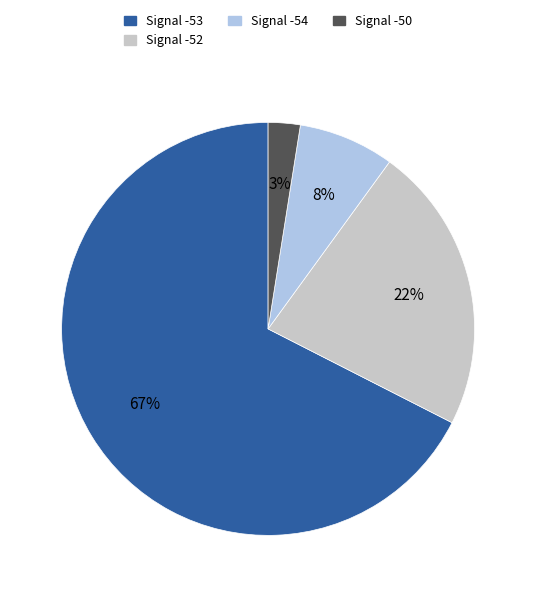

Rank the categories by value from highest to lowest.

Signal -53, Signal -52, Signal -54, Signal -50